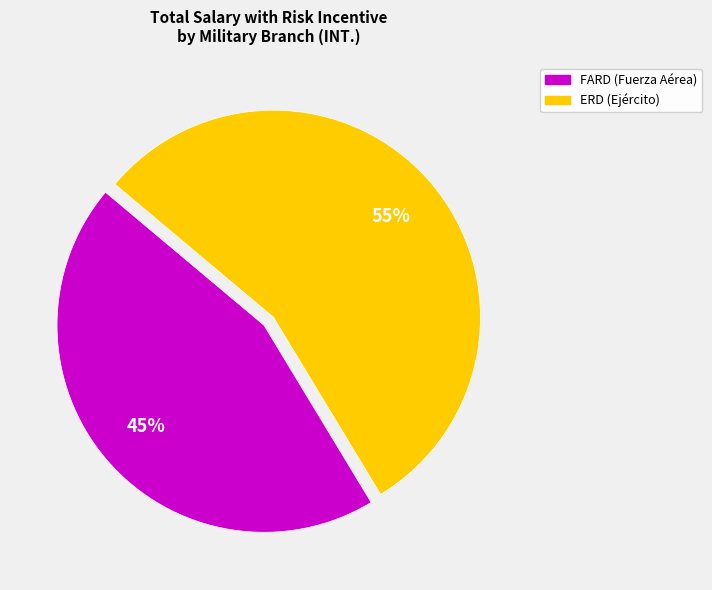

Does any single category account for the majority?

Yes